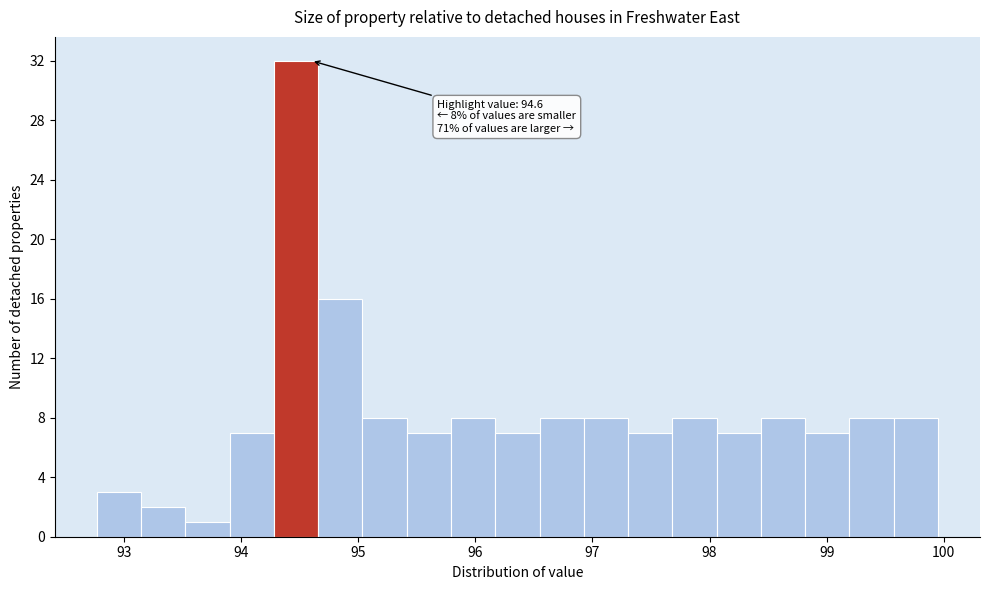

Around what value on the x-axis is the tallest bar? Give the approximate position of its centre, as read against the axis.

94.5